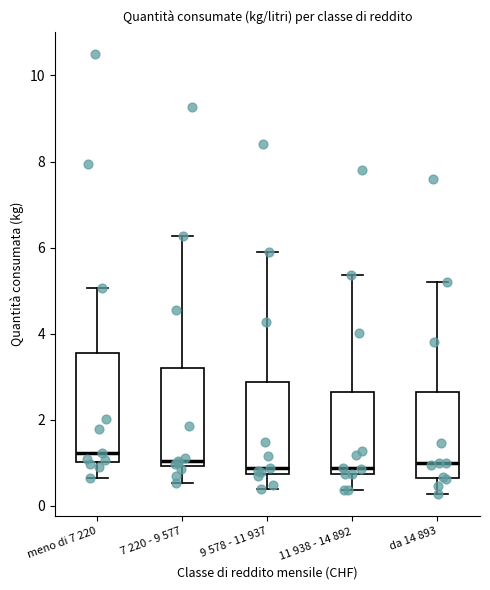

Reading left to right, read every box against the y-axis: the position of its median line, the range the box covers, and the ends of its whiskers. The values are not printed on the chart, so give them approximately, as read against the axis.

meno di 7 220: median 1.2, box 1.0 to 3.6, whiskers 0.6 to 5.0
7 220 - 9 577: median 1.0 (just above the box's lower edge), box 1.0 to 3.2, whiskers 0.6 to 6.2
9 578 - 11 937: median 0.8 (just above the box's lower edge), box 0.8 to 2.8, whiskers 0.4 to 5.8
11 938 - 14 892: median 0.8 (just above the box's lower edge), box 0.8 to 2.6, whiskers 0.4 to 5.4
da 14 893: median 1.0, box 0.6 to 2.6, whiskers 0.2 to 5.2